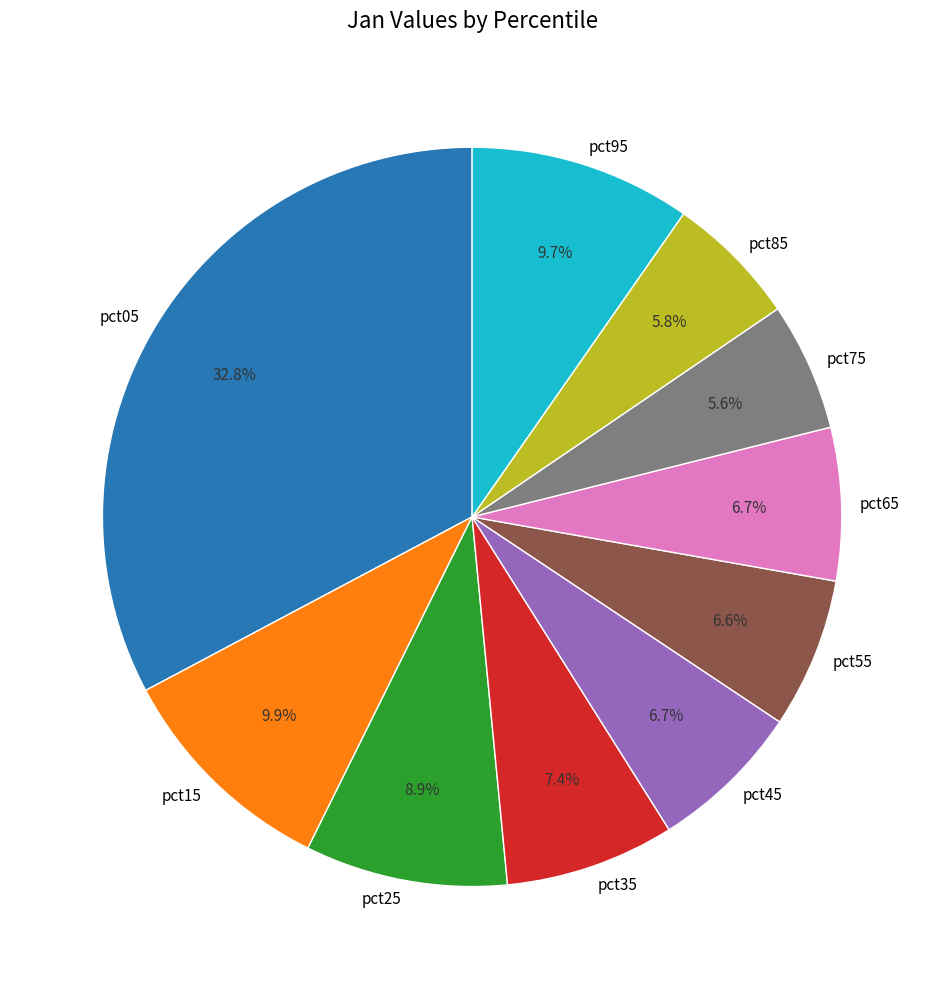

What percentage is NOT represented by pct85?

94.2%